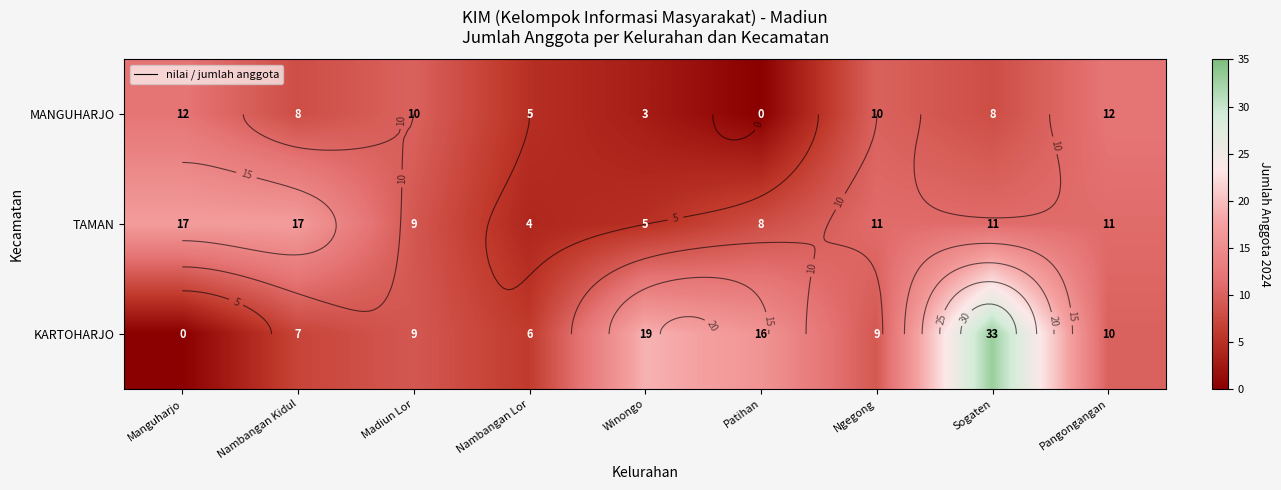

True or false: KARTOHARJO has a value of 6 at Ngegong.

False